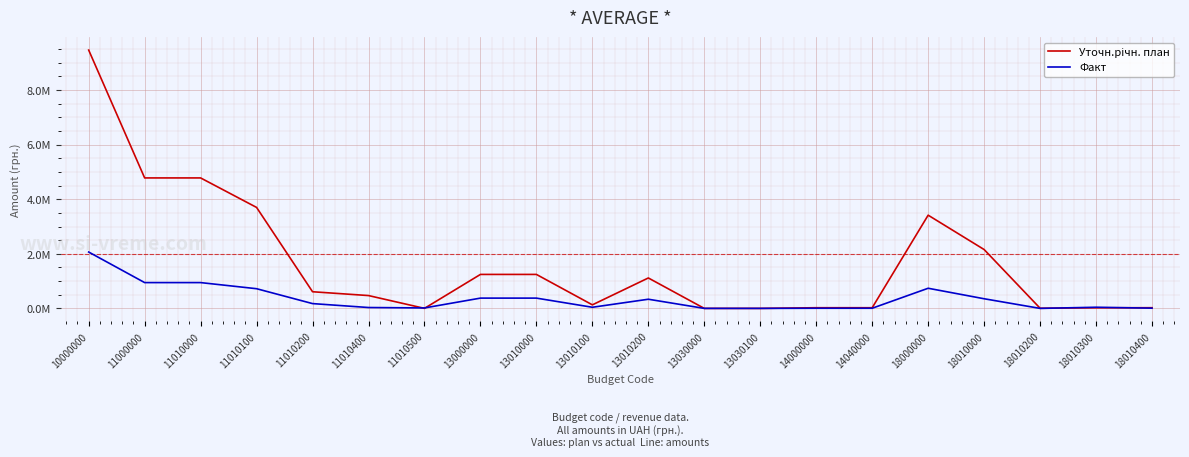

Is this an area chart (filled region under the line)?

No